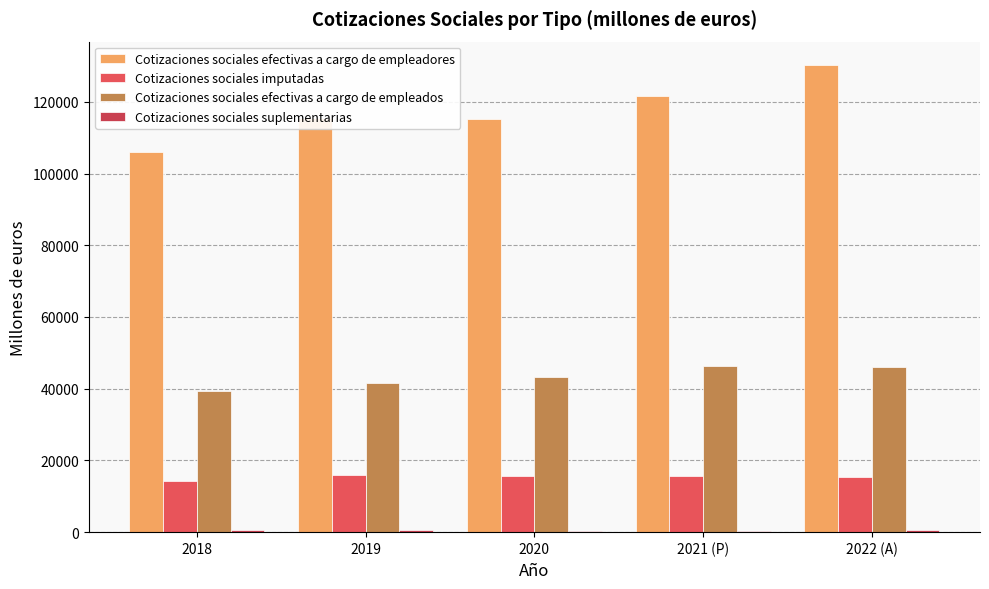

True or false: Cotizaciones sociales imputadas has a value of 3478 at 2018.

False